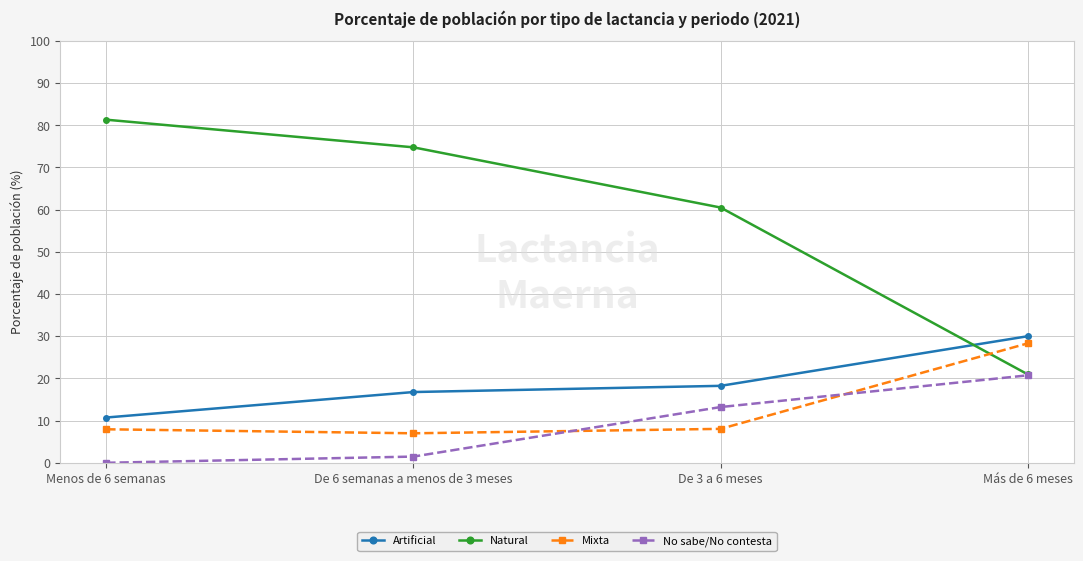

Between which two adjacent categories do Natural and Artificial first intersect?

De 3 a 6 meses and Más de 6 meses